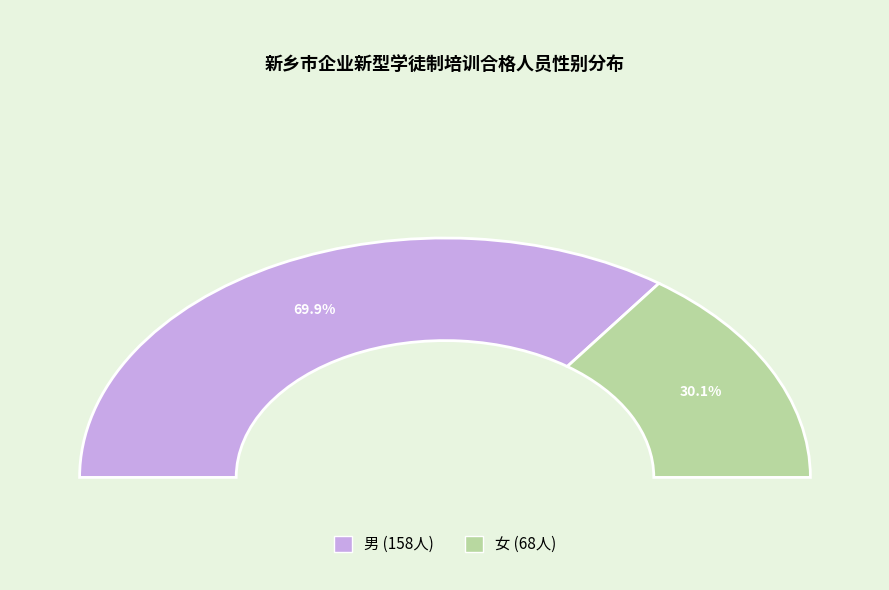

What is the majority slice?

男